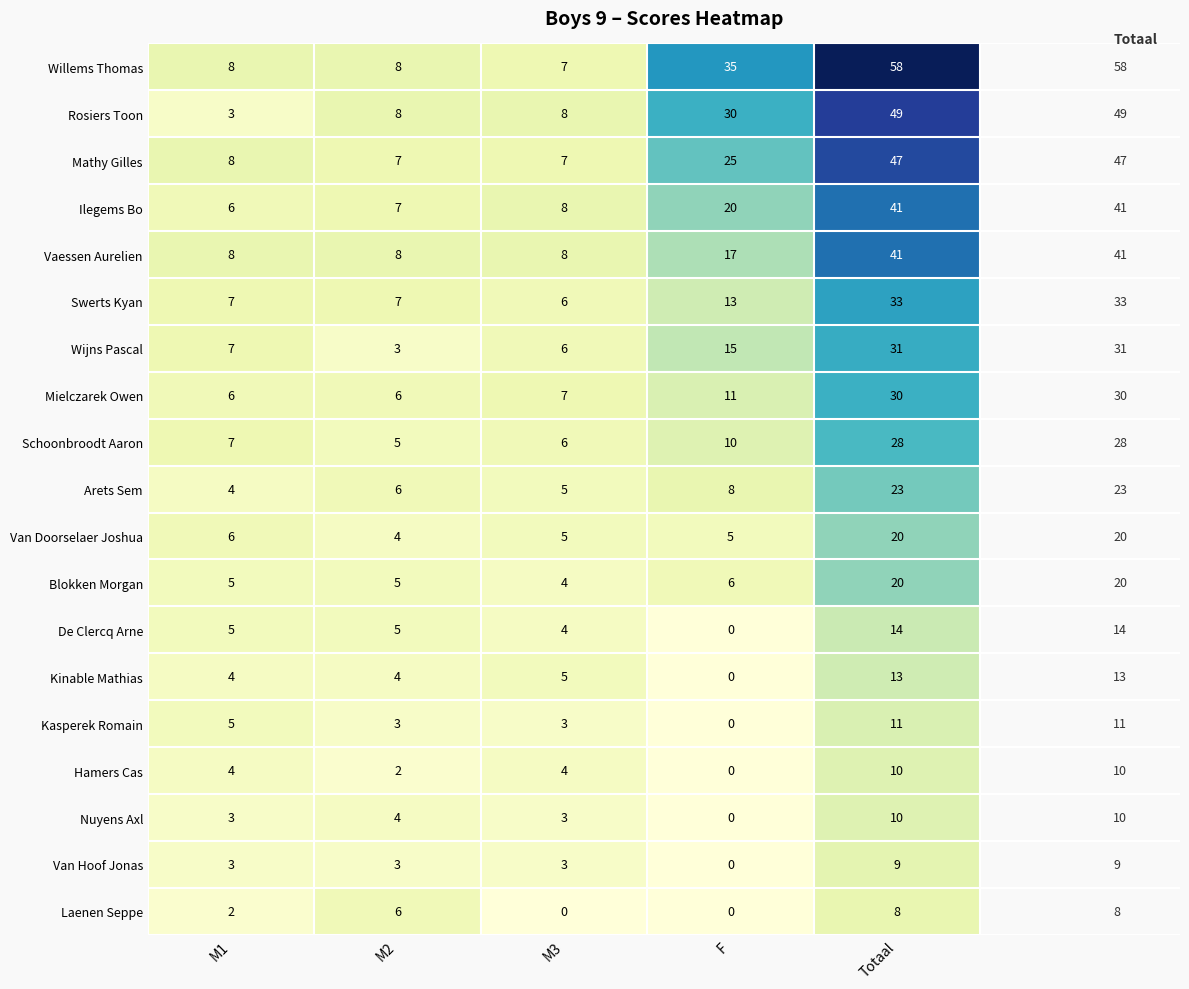

What is the sum of the Wijns Pascal values at M2 and M3?

9